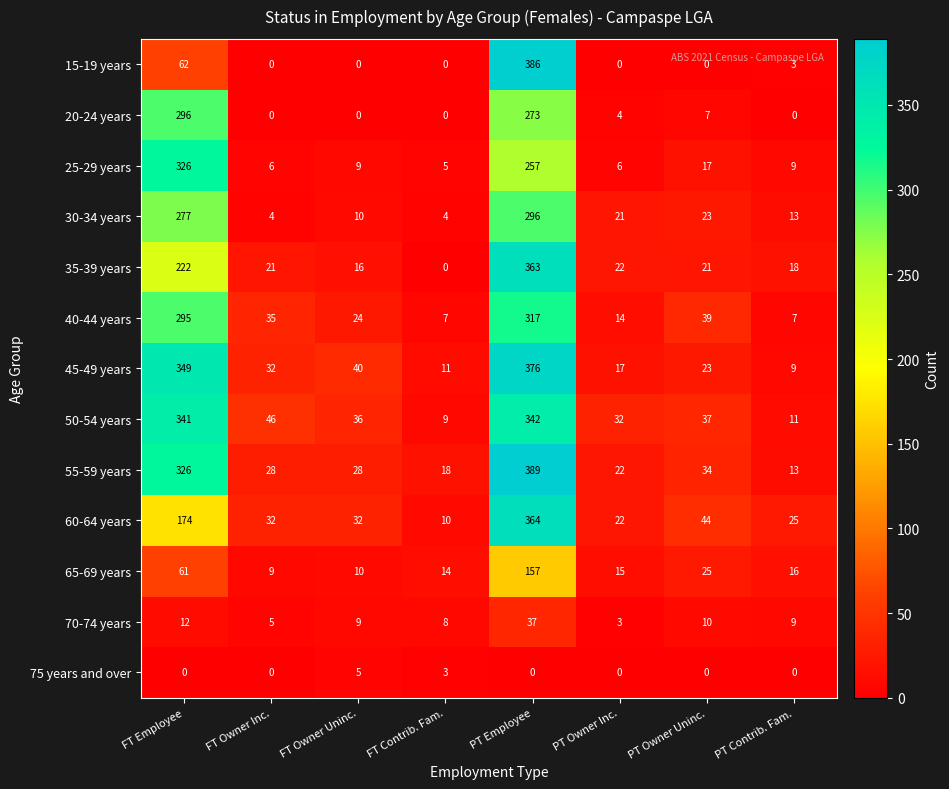

Rank the categories by 65-69 years value from highest to lowest.

PT Employee, FT Employee, PT Owner Uninc., PT Contrib. Fam., PT Owner Inc., FT Contrib. Fam., FT Owner Uninc., FT Owner Inc.